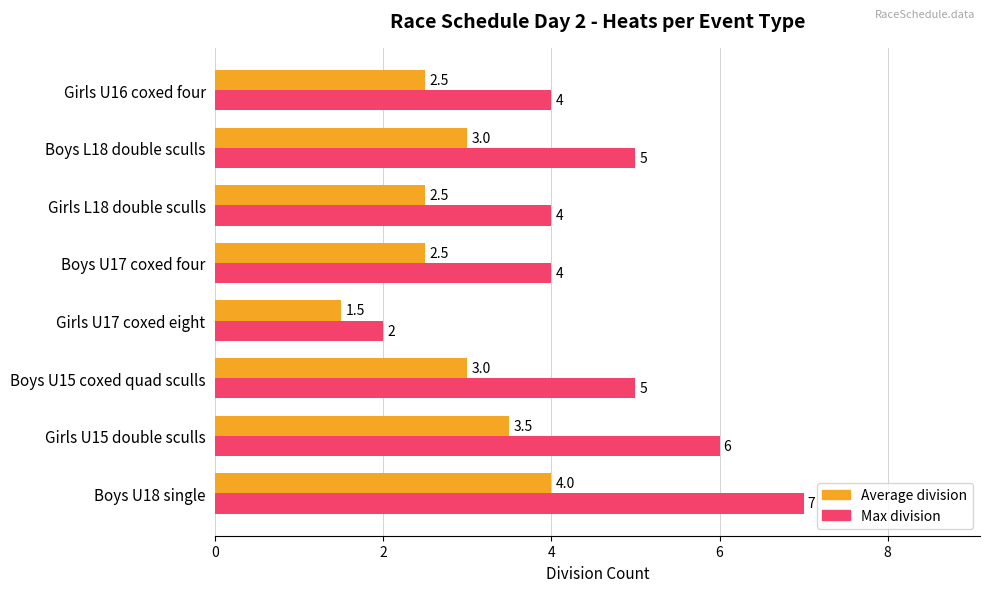

Rank the series at Girls L18 double sculls from highest to lowest value.

Max division, Average division